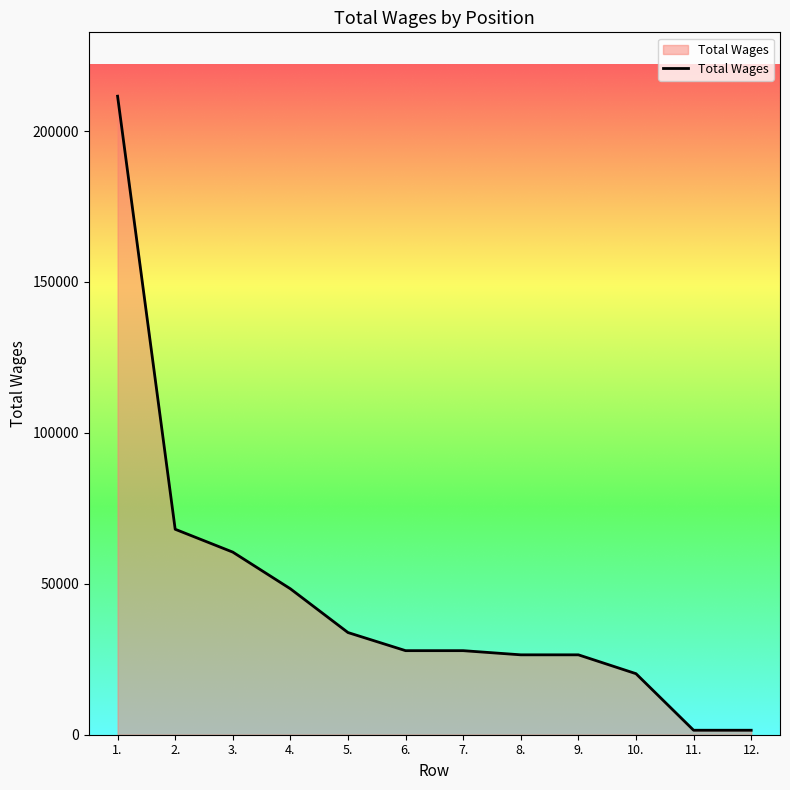

What is the smallest value displayed?

1486